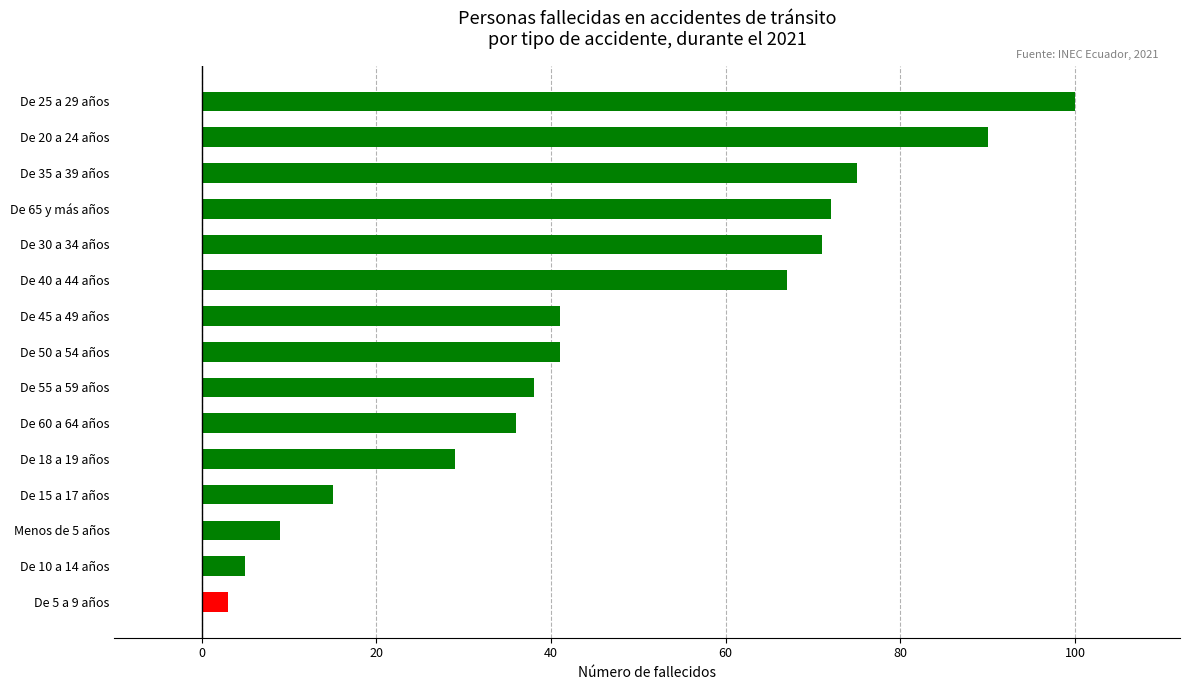

What is the difference between the maximum and minimum values?

97